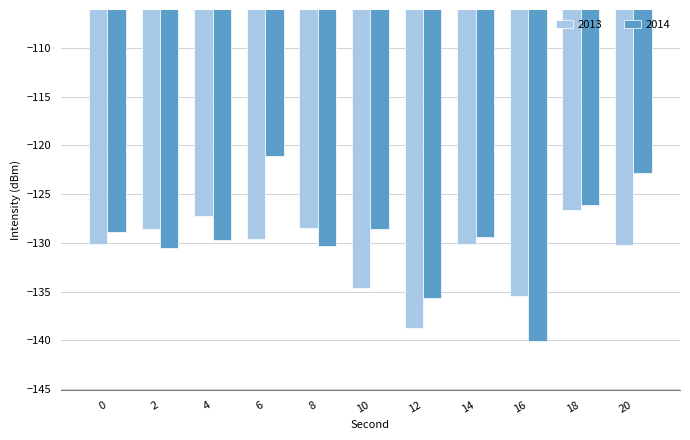

Which series changed the most between 0 and 12?

2013